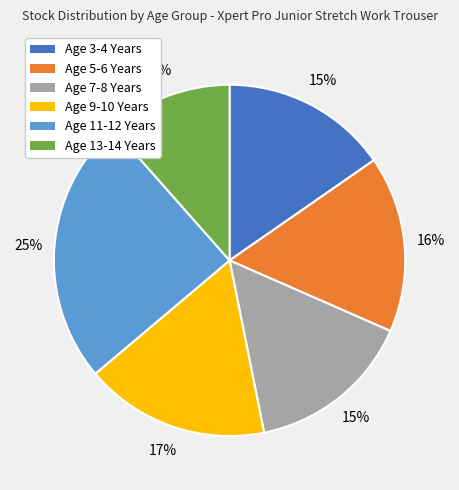

Is the sum of Age 7-8 Years and Age 3-4 Years greater than half?

No